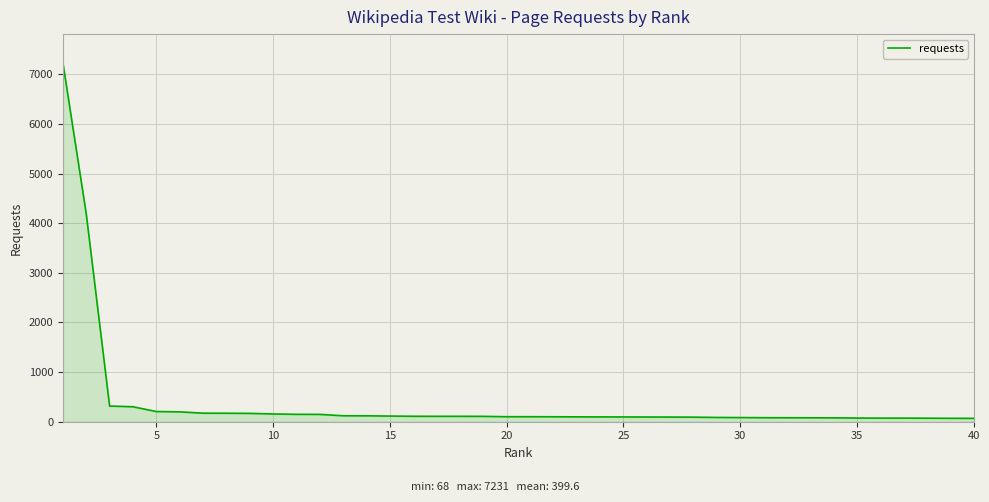

What is the difference between the maximum and minimum values?

7163